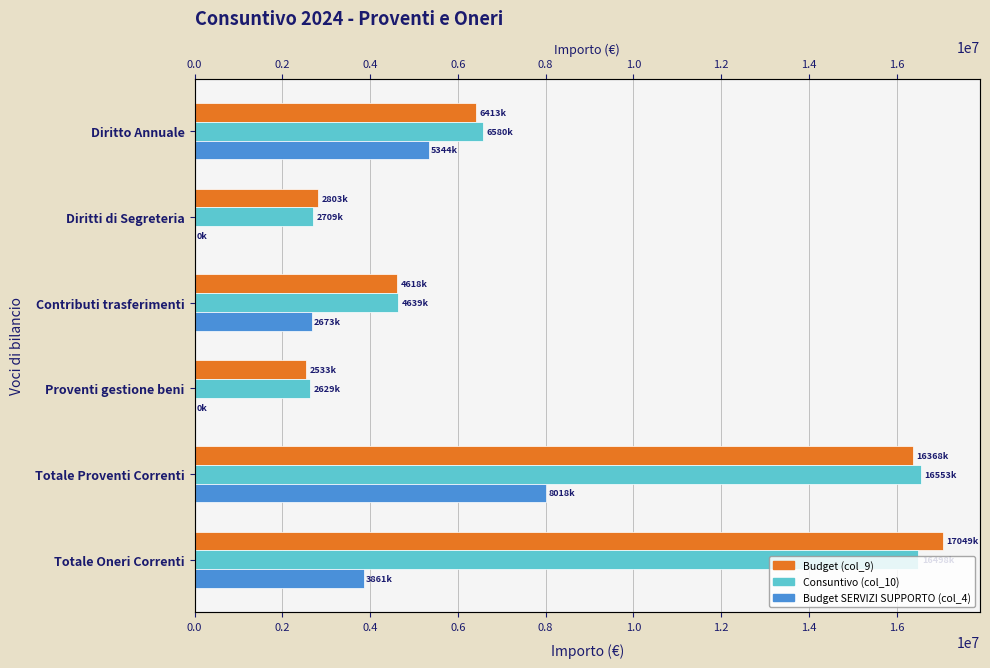

What is the difference between the second highest and minimum values in the Consuntivo (col_10) series?

13869210.3